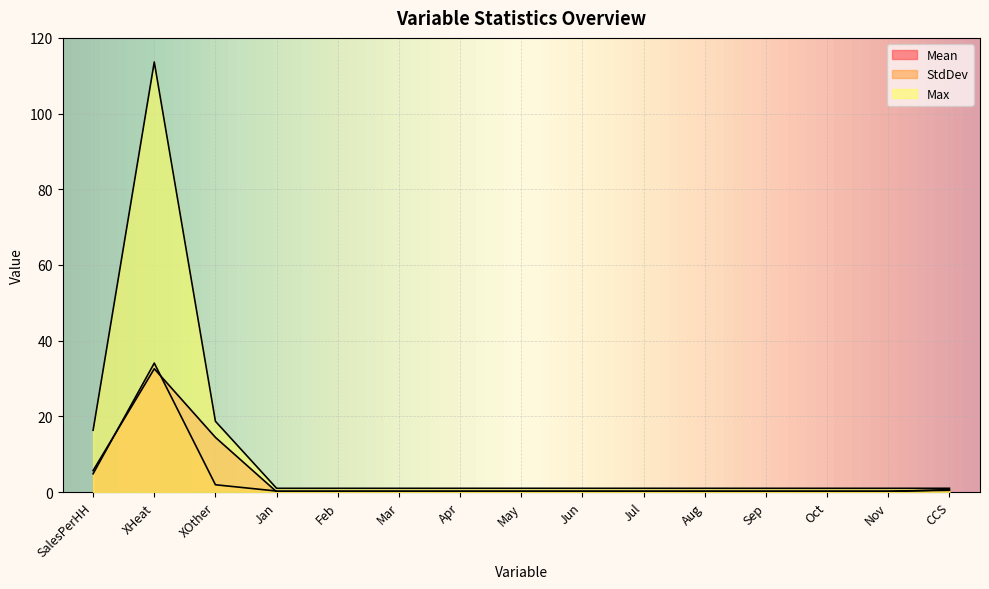

What position from the right is May?

8